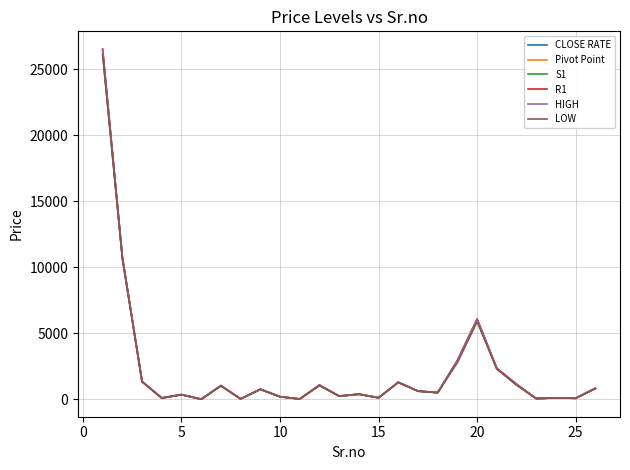

What is the greatest value displayed?

26562.7